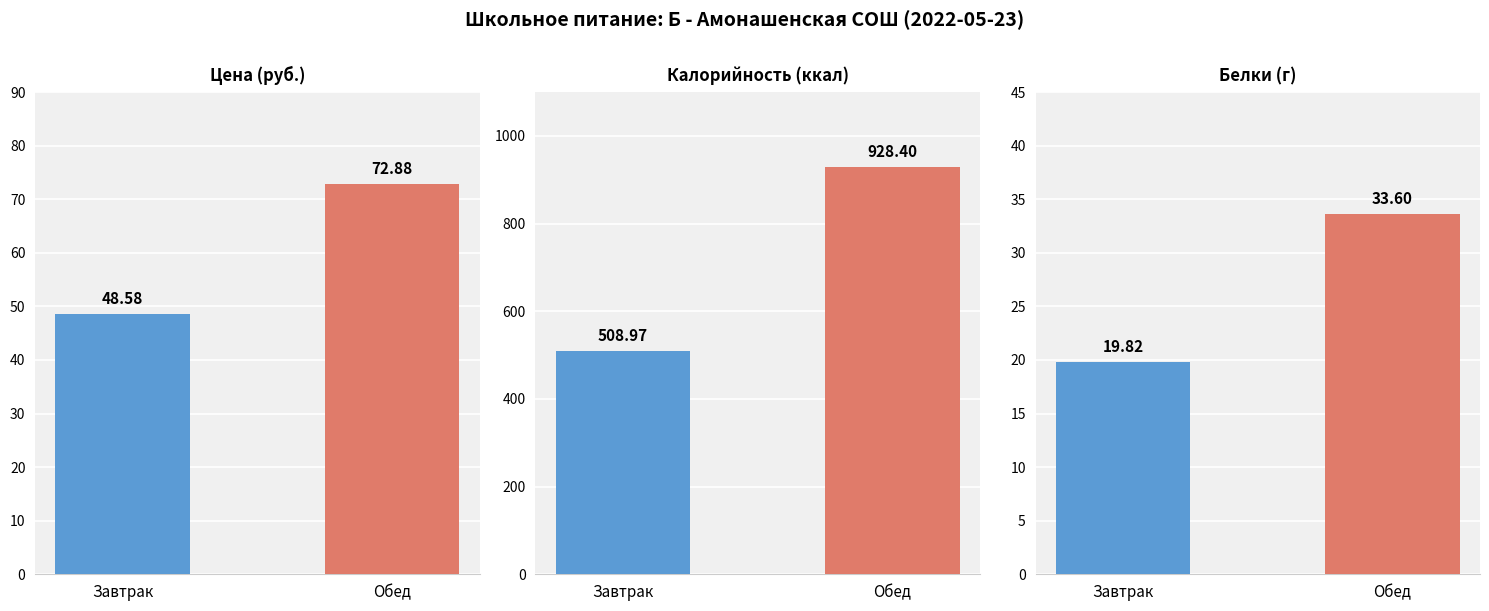

What is the value of the Белки bar at the 1st from the left?

19.8